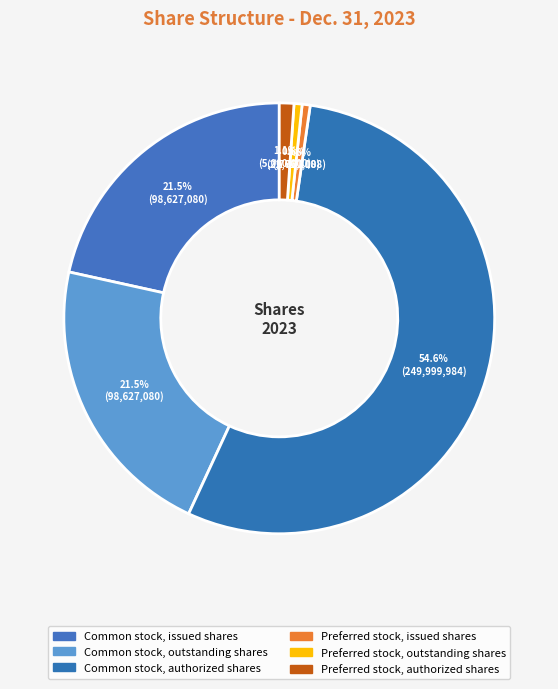

Approximately how many times larger is the value at Common stock, authorized shares compared to Common stock, outstanding shares?

2.5